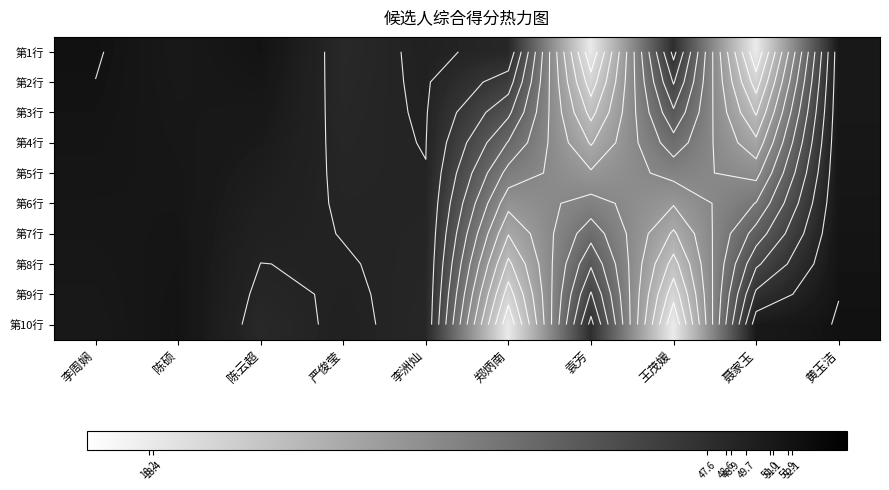

Rank the series at 黄玉洁 from lowest to highest value.

第1行, 第2行, 第3行, 第4行, 第5行, 第6行, 第7行, 第8行, 第9行, 第10行